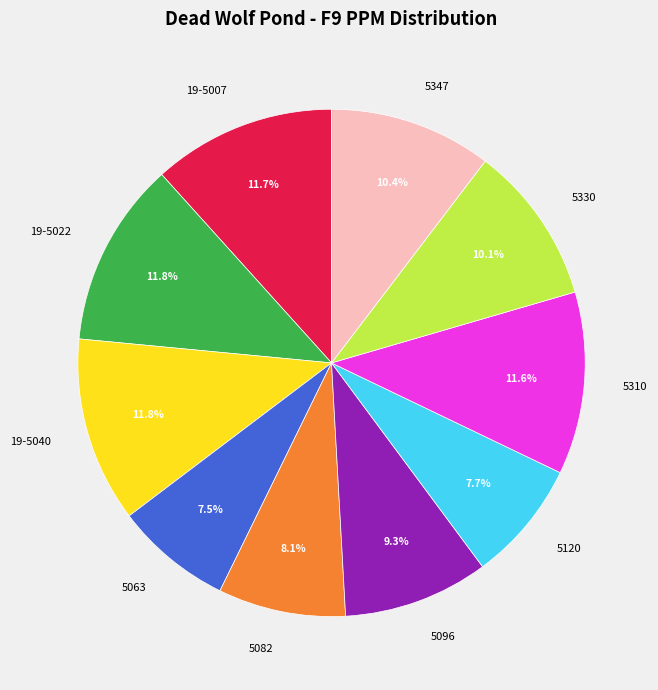

Combined, do 5347 and 5310 account for over 50%?

No